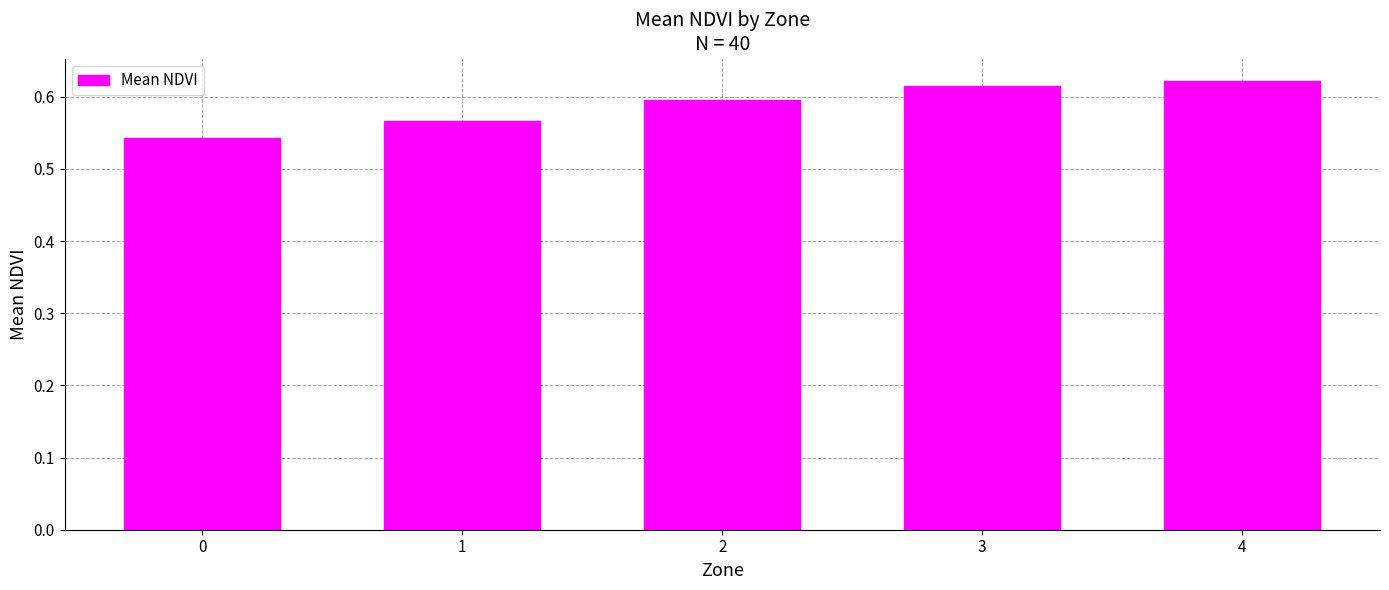

Does the chart contain stacked bars?

No